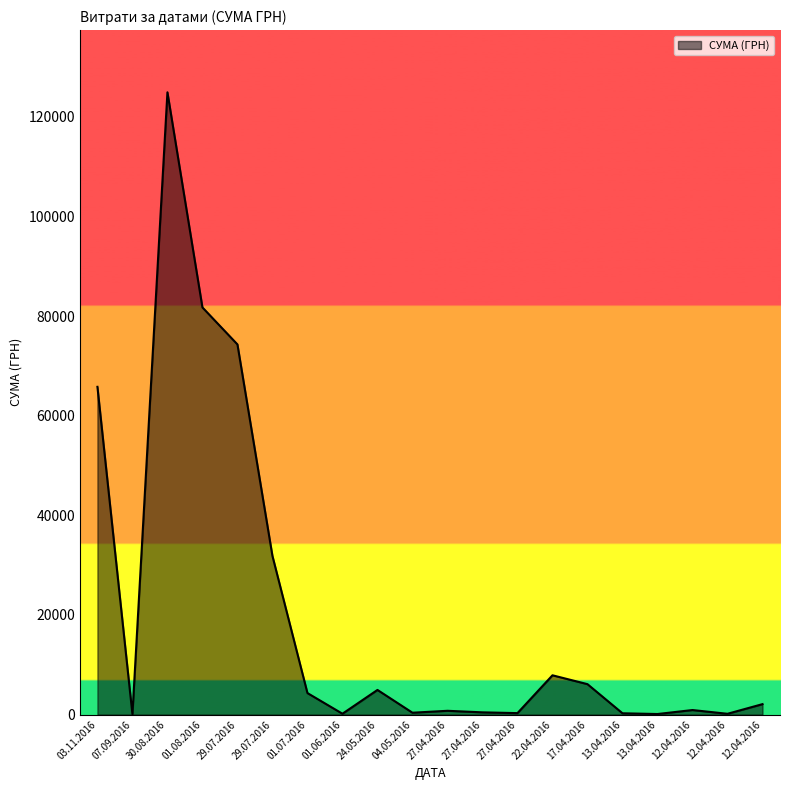

At which label is the value closest to 62494?

03.11.2016